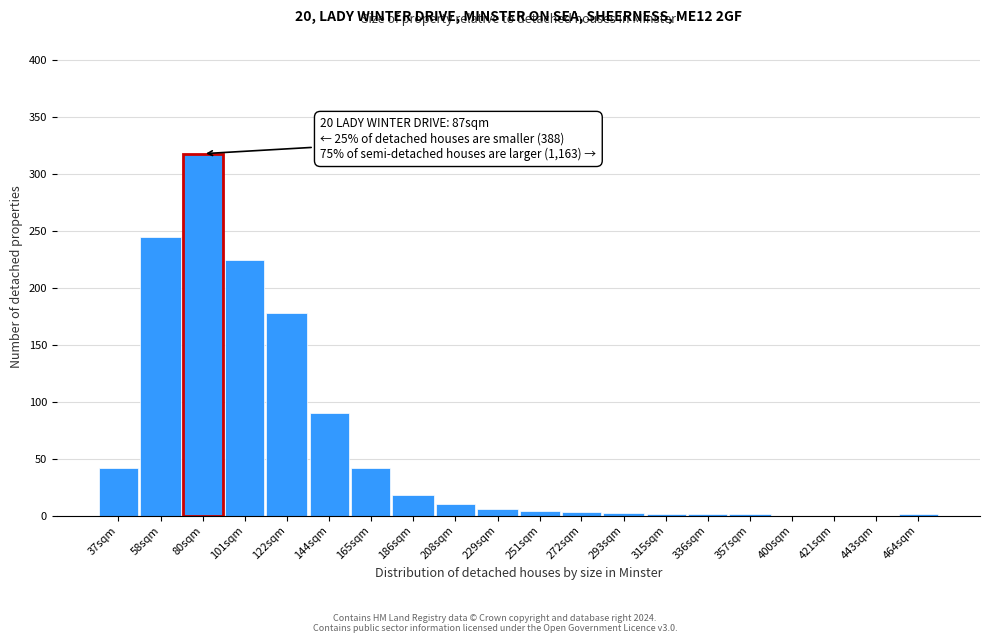

Where is the data nearest to the value 159?

122sqm